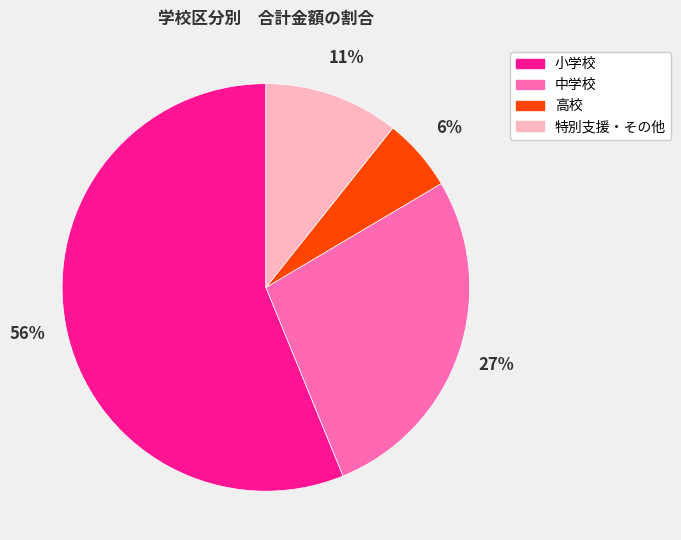

To the nearest percent, what is the average slice percentage?

25%